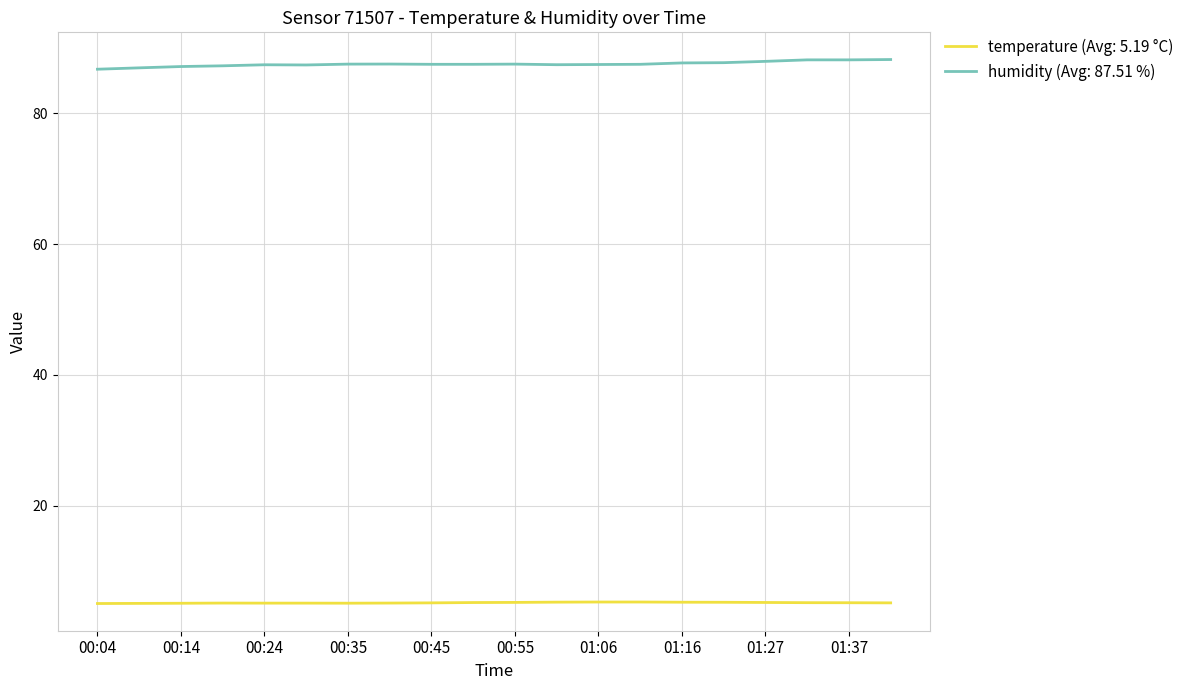

List the series in order of their peak value, lowest first.

temperature (Avg: 5.19 °C), humidity (Avg: 87.51 %)